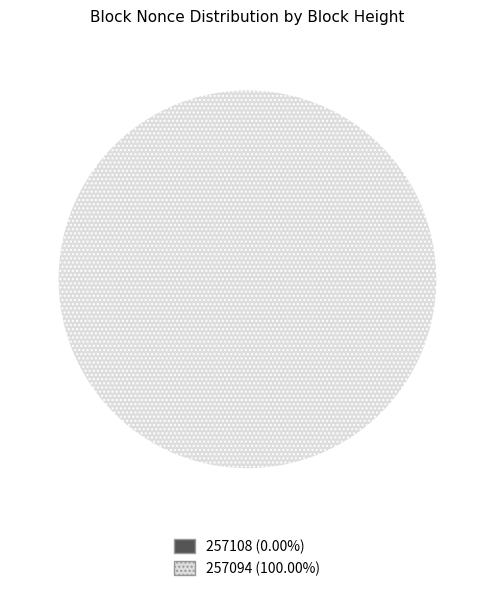

The 257108 slice represents 8% of the pie. True or false?

False